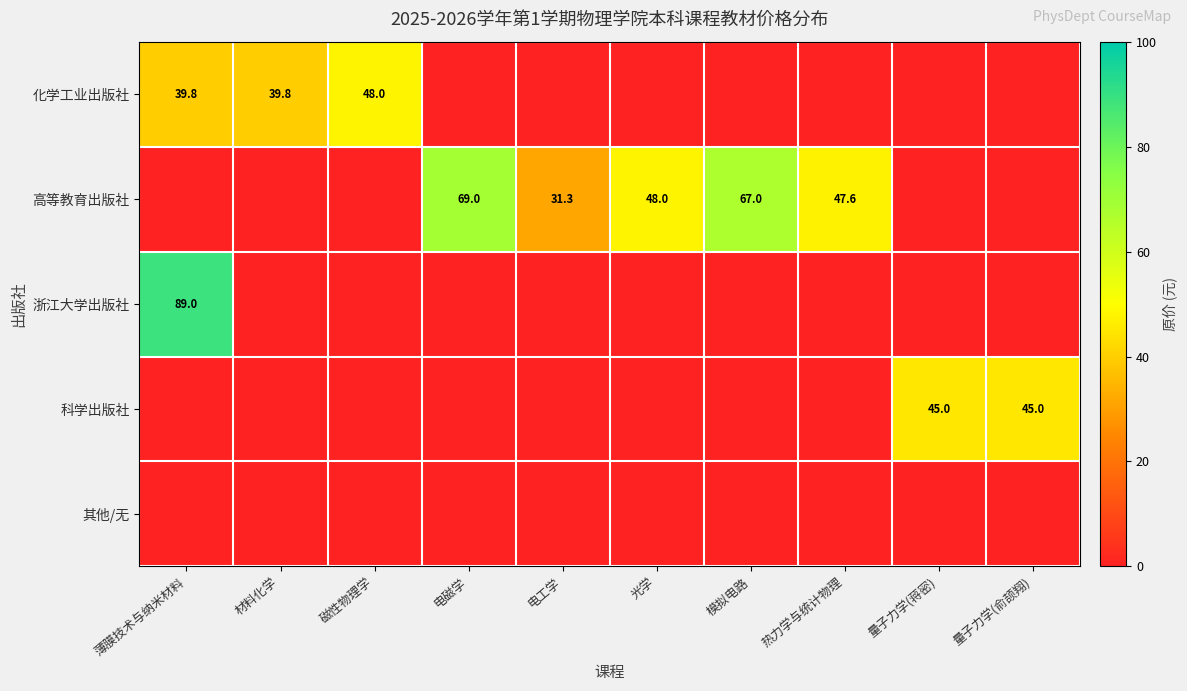

How many positive values does the 浙江大学出版社 series have?

1